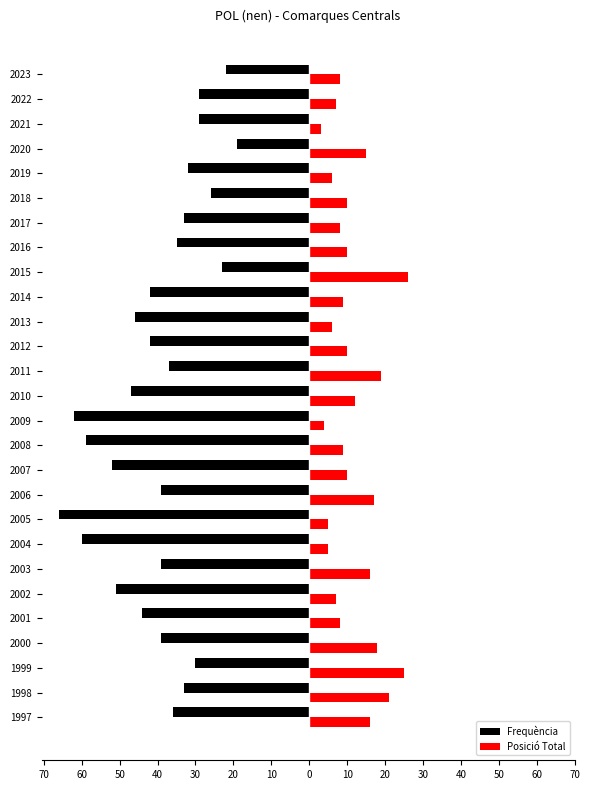

What are all the series names shown in the legend?

Frequència, Posició Total